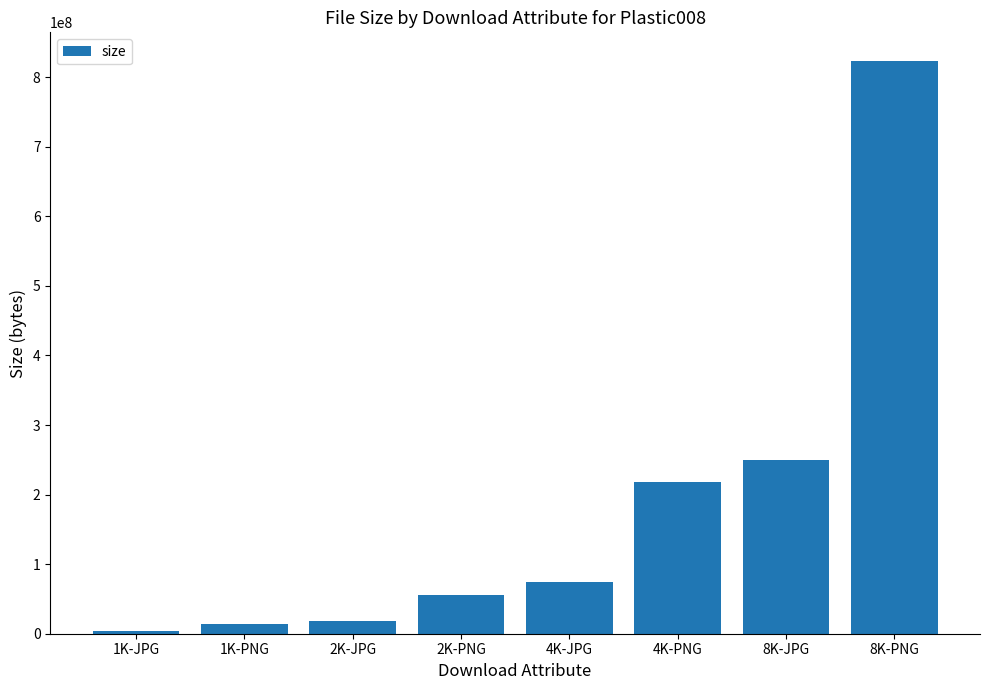

At which category does the chart reach its peak across all series?

8K-PNG